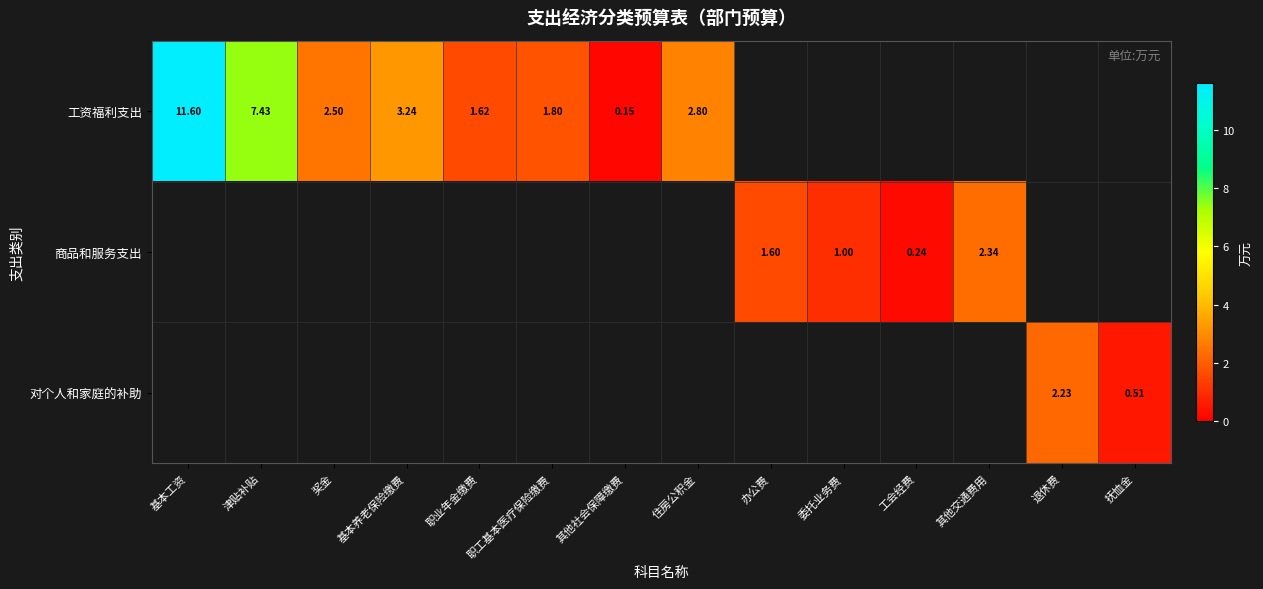

What is the difference between the maximum and minimum values in the 对个人和家庭的补助 series?

2.2